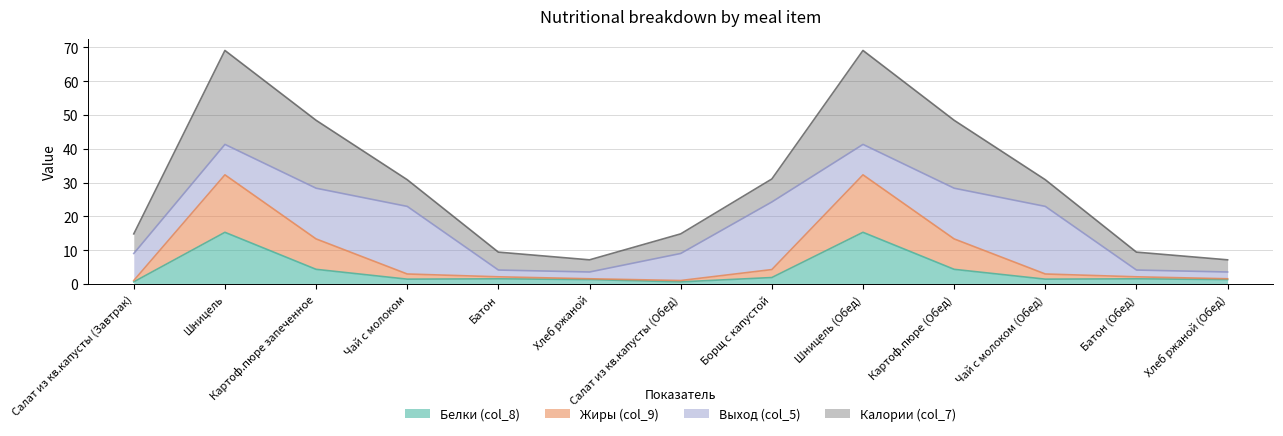

The Жиры (col_9) series shows 3.1 at Картоф.пюре запеченное. True or false?

False